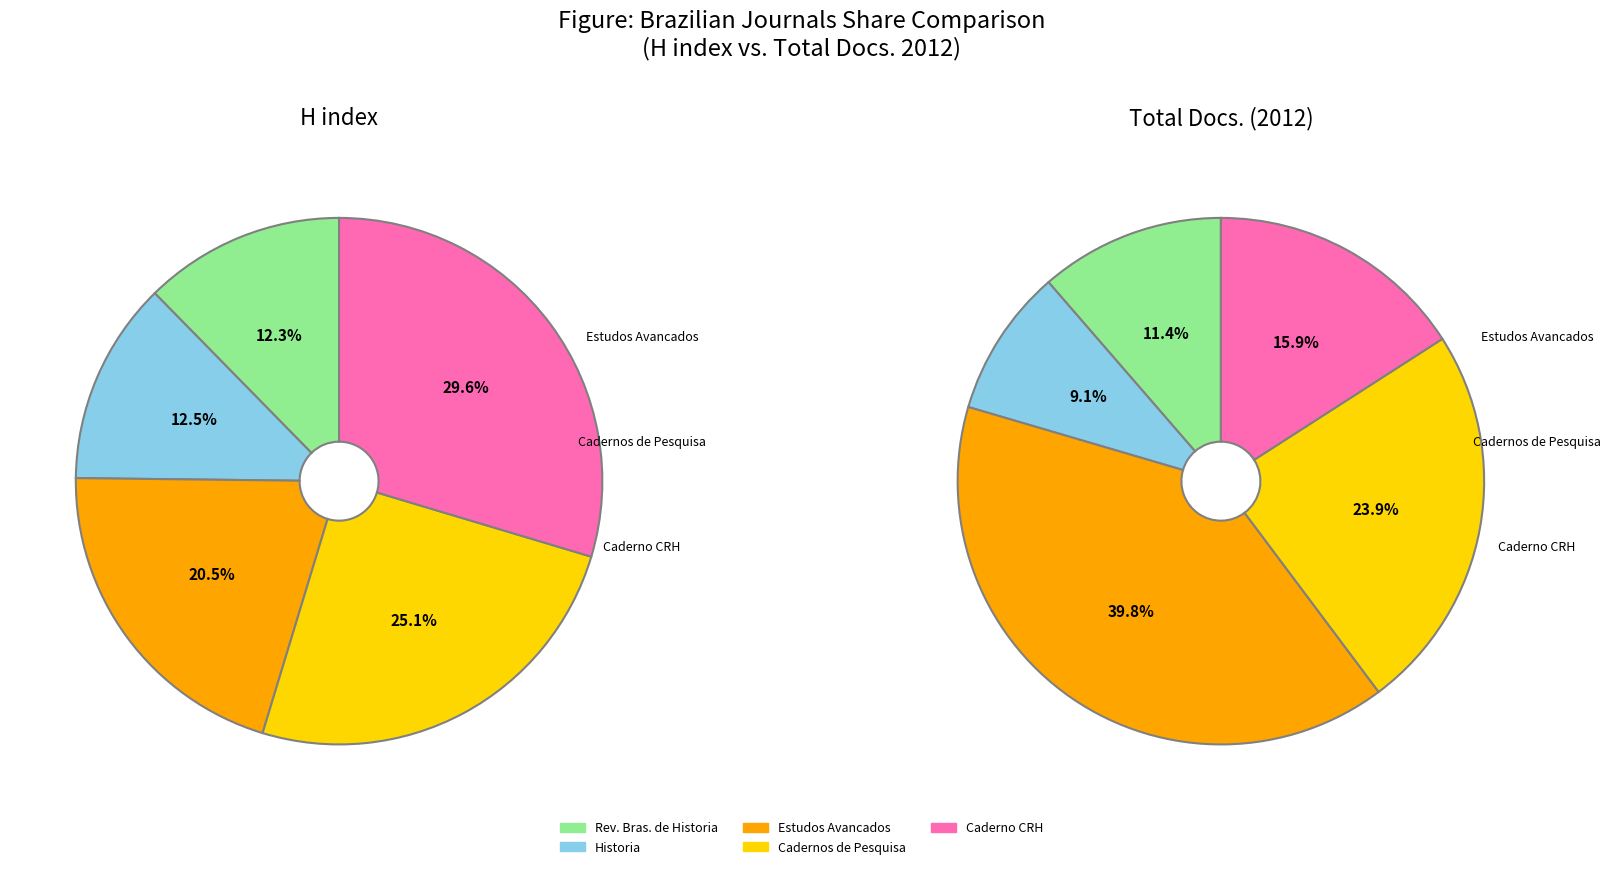

Rank the series at Historia from lowest to highest value.

Total Docs. (2012), H index